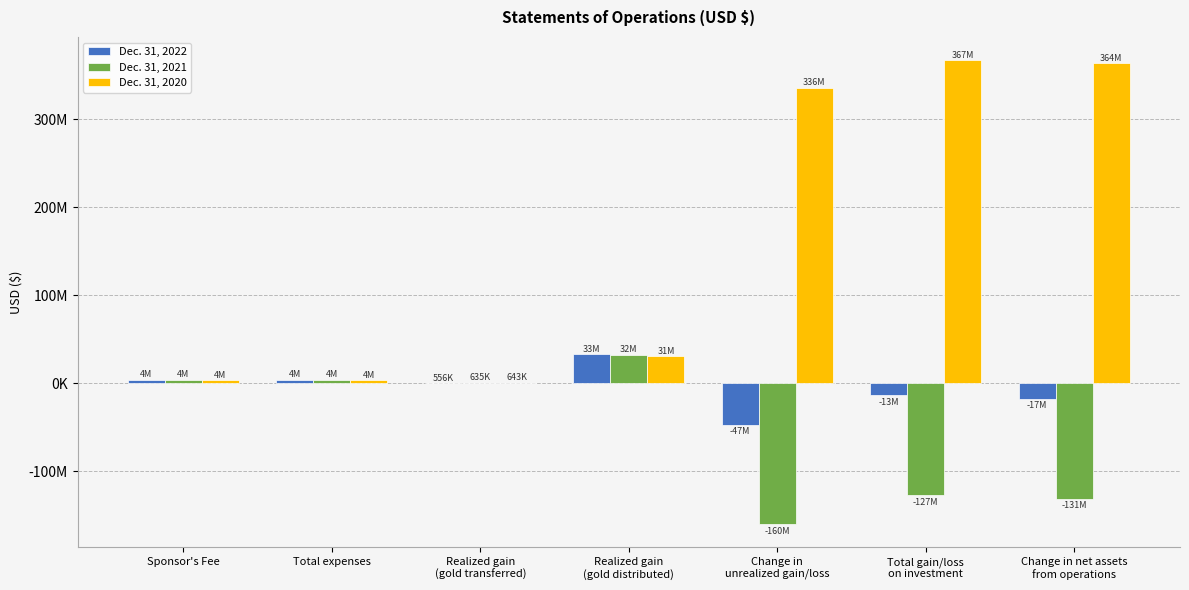

The value of Dec. 31, 2021 at Total gain/loss
on investment is -183143901. True or false?

False